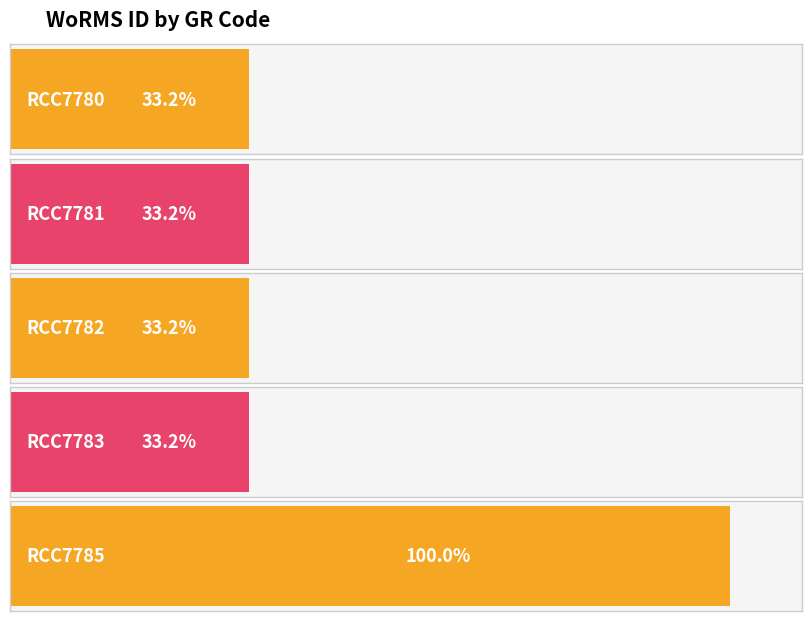

List the labels in order of value, smallest first.

RCC7780, RCC7781, RCC7782, RCC7783, RCC7785